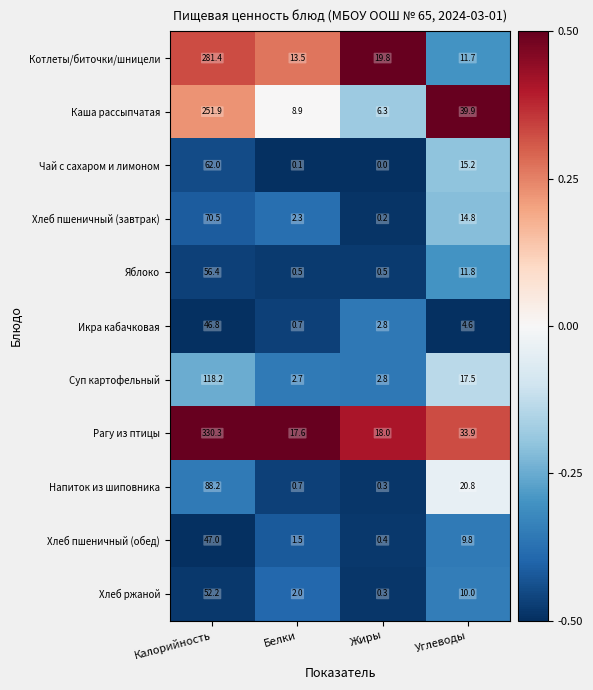

What is the difference between the maximum and minimum values in the Хлеб пшеничный (завтрак) series?

70.3